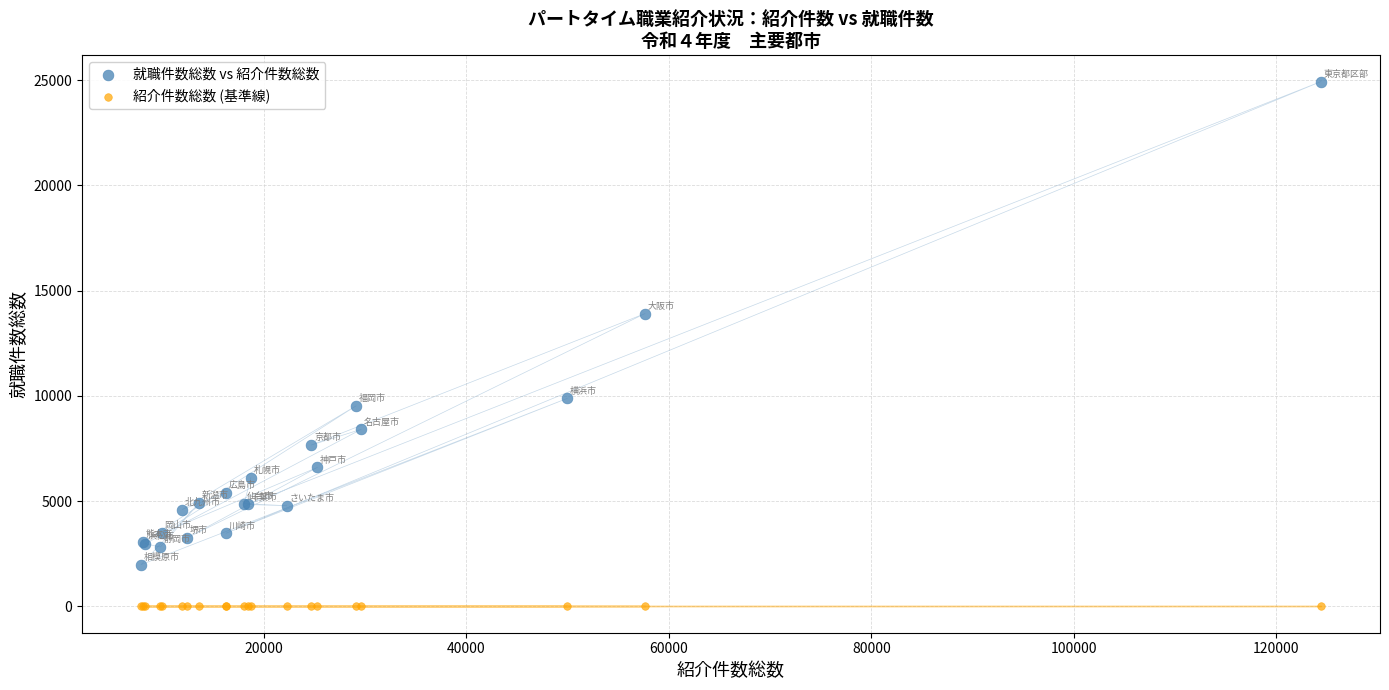

In the 就職件数総数 vs 紹介件数総数 series, what Y value is closest to 13456?

13910